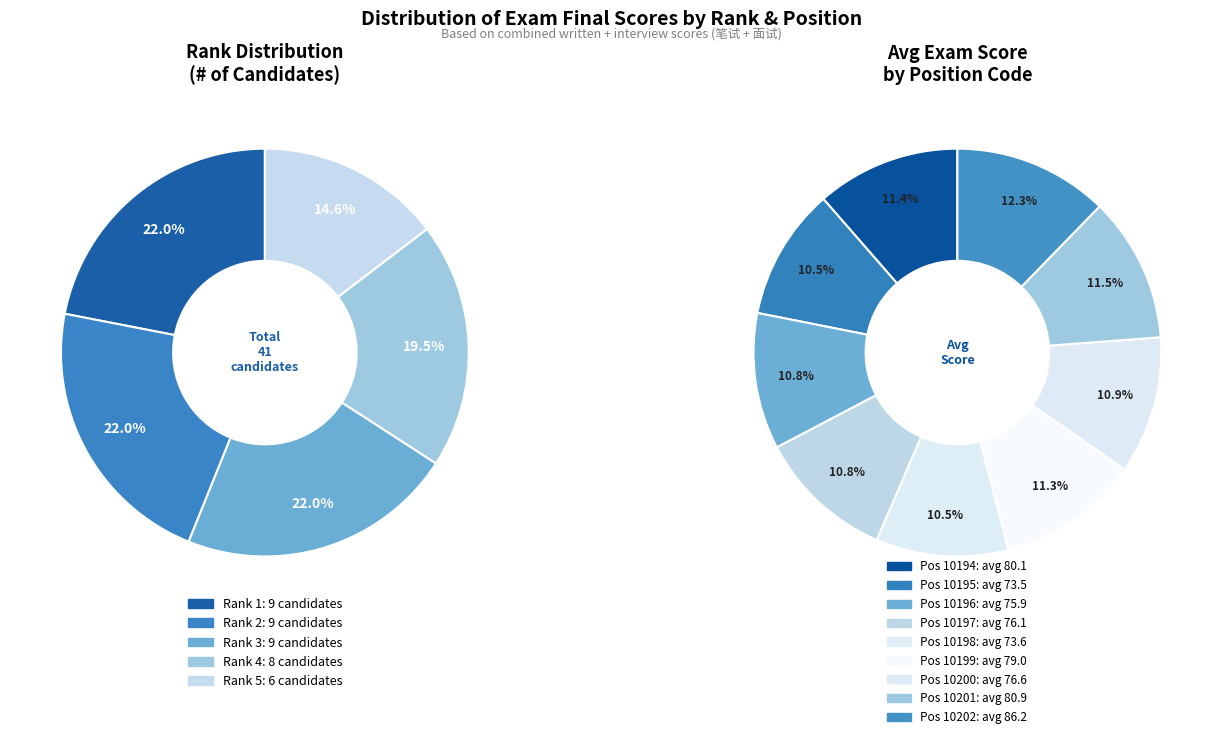

To the nearest percent, what is the difference between the largest and smallest slice percentages?

2%